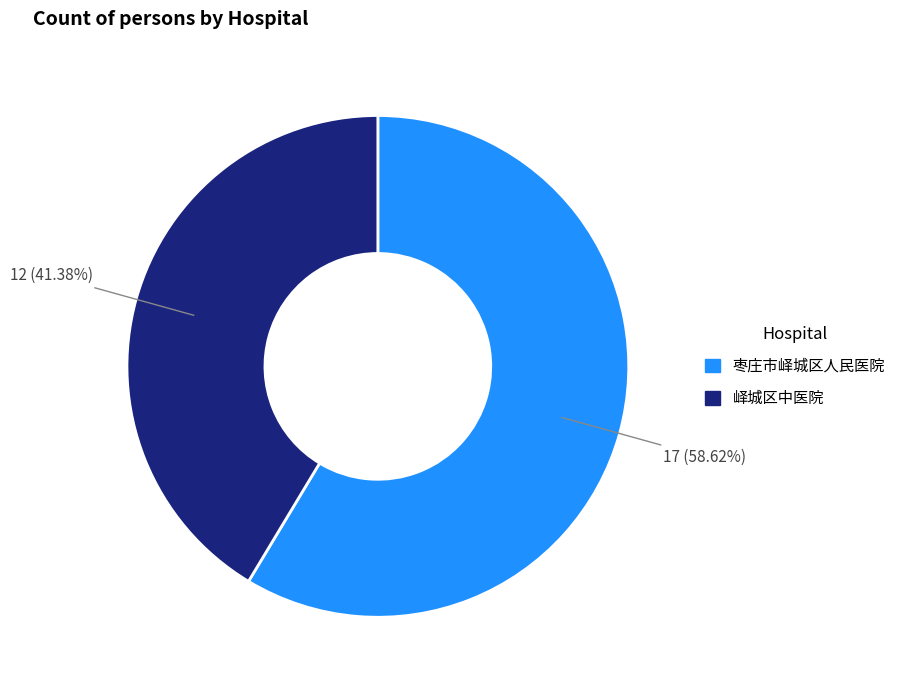

Do 峄城区中医院 and 枣庄市峄城区人民医院 together represent more than half of the pie?

Yes